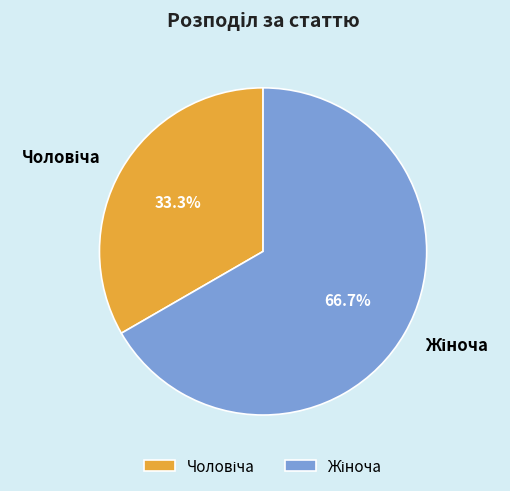

Does any single category account for the majority?

Yes